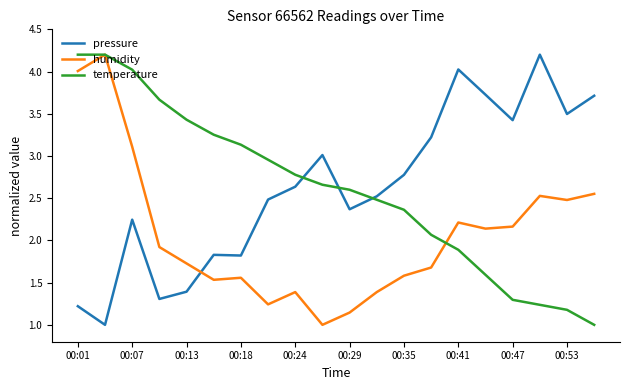

How many intersections are there between pressure and temperature?

3